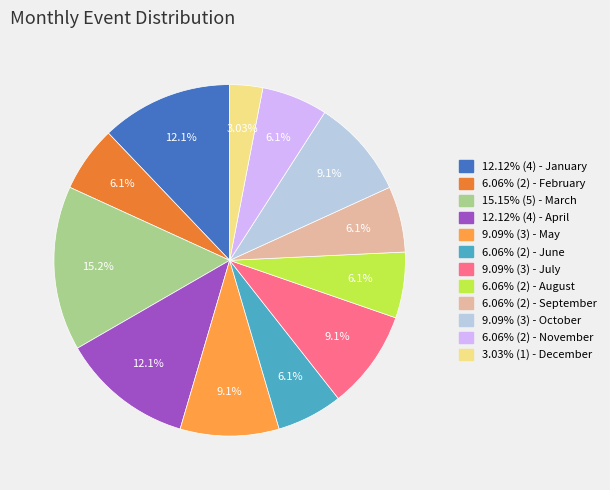

Is there a majority slice in this chart?

No